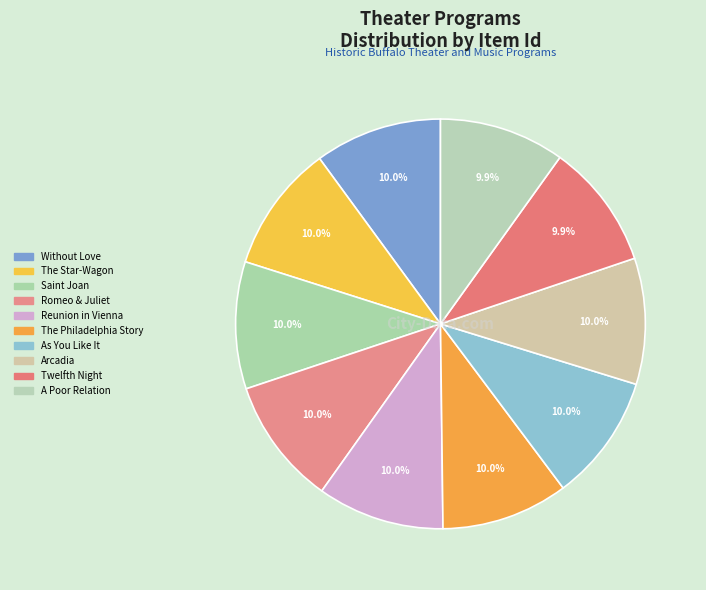

How many slices are in this pie chart?

10